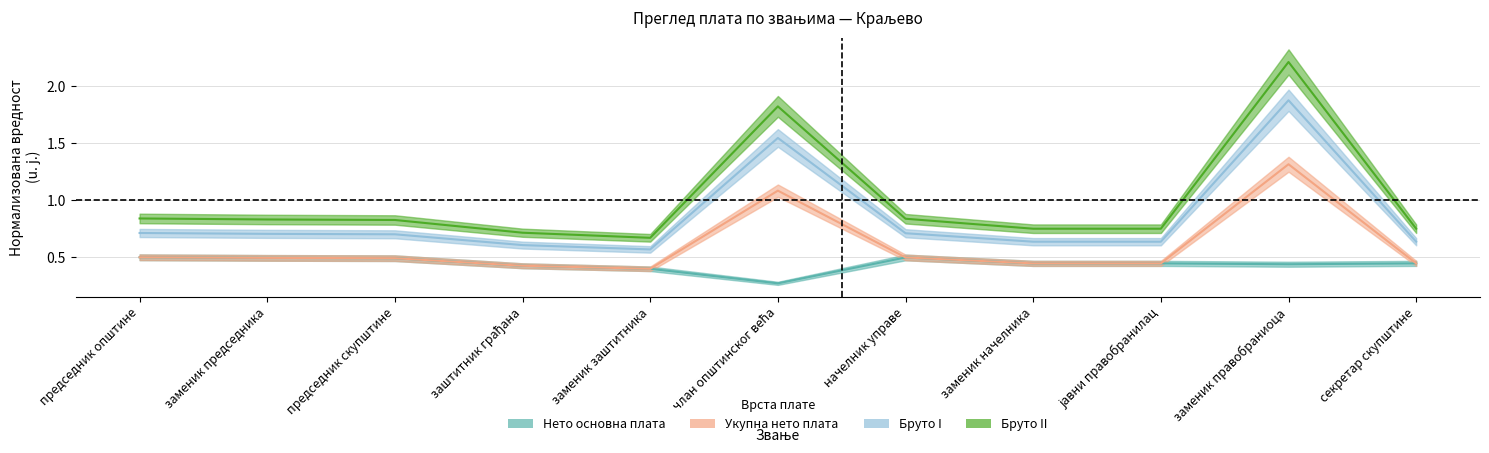

What is the label of the 10th point from the right?

заменик председника